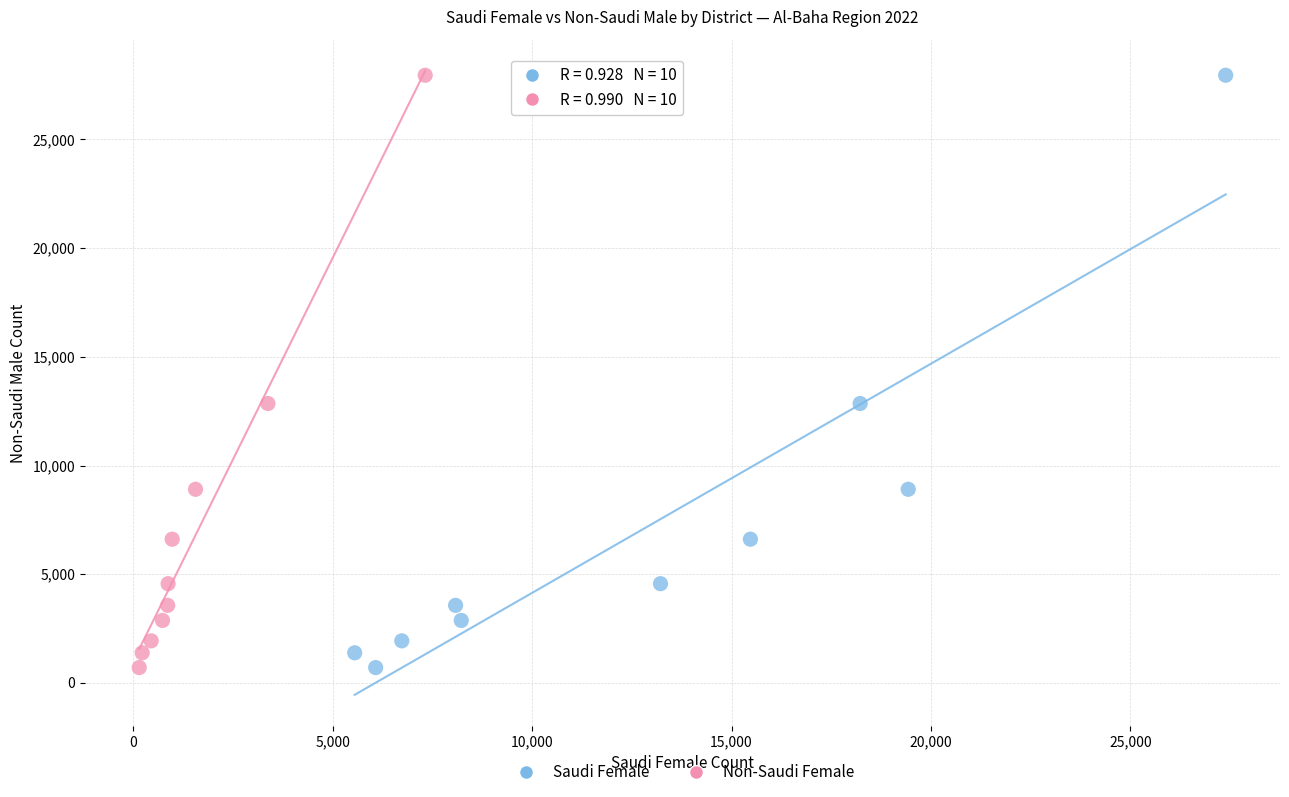

What are all the series names shown in the legend?

Saudi Female, Non-Saudi Female